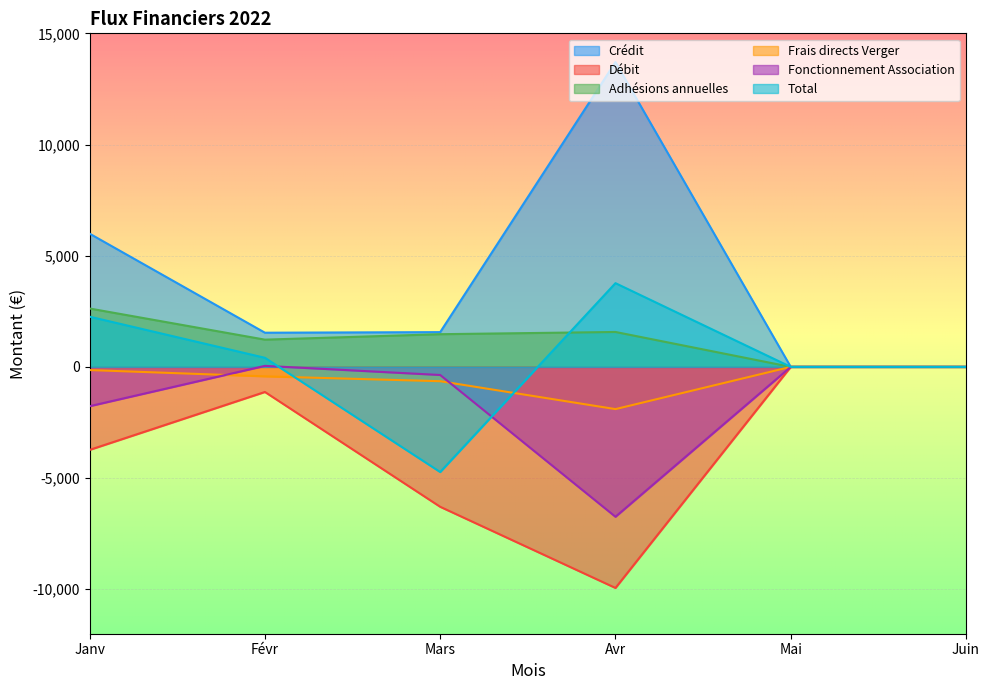

Reading left to right, list all the values displayed in this chart.

Crédit: 5990.0	1536.9	1563.0	13707.0	0.0	0.0
Débit: -3732.5	-1128.2	-6292.0	-9941.8	0.0	0.0
Adhésions annuelles: 2625.0	1225.0	1470.0	1570.0	0.0	0.0
Frais directs Verger: -142.4	-426.0	-644.1	-1898.9	0.0	0.0
Fonctionnement Association: -1768.1	45.8	-364.7	-6740.2	0.0	0.0
Total: 2257.5	408.6	-4729.0	3765.2	0.0	0.0